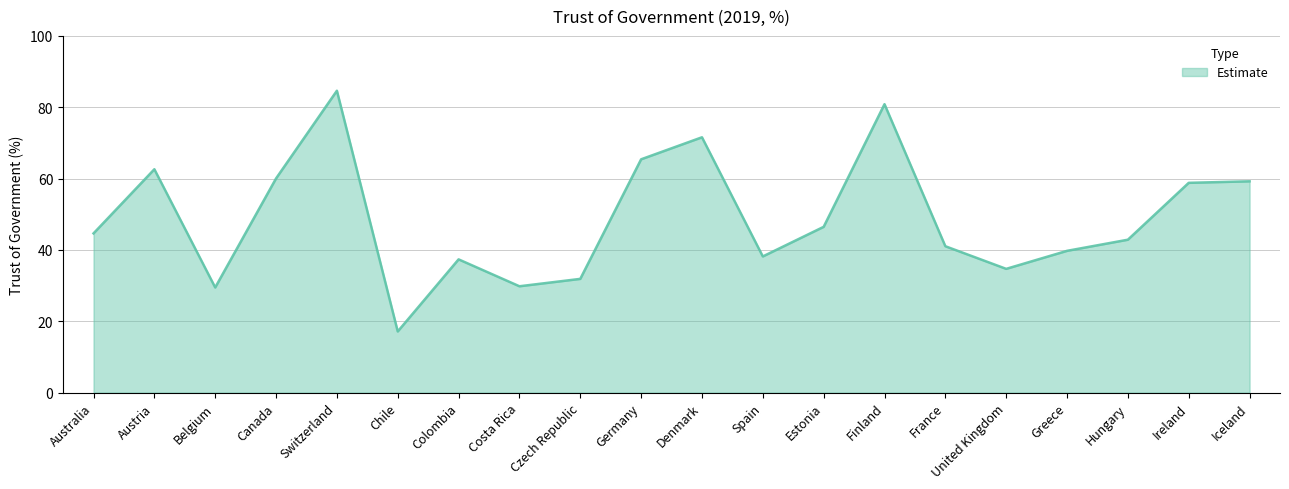

What position from the left is Greece?

17